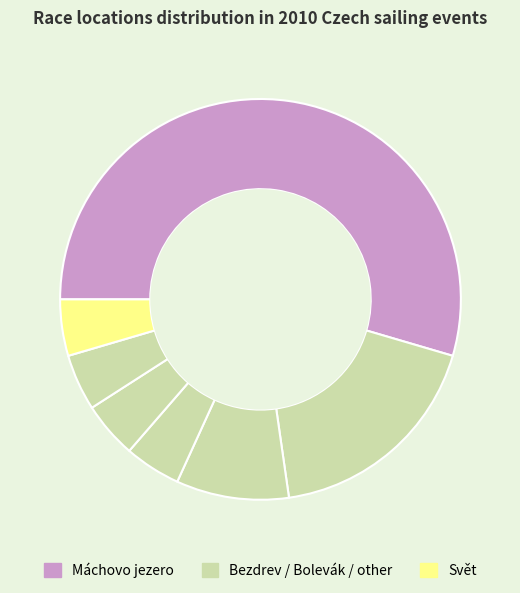

How many segments does this pie chart have?

7